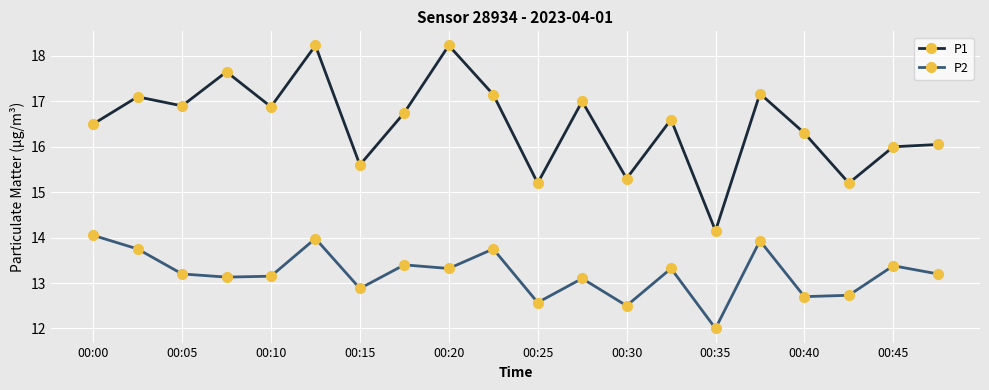

What is the minimum value shown in the chart?

12.0